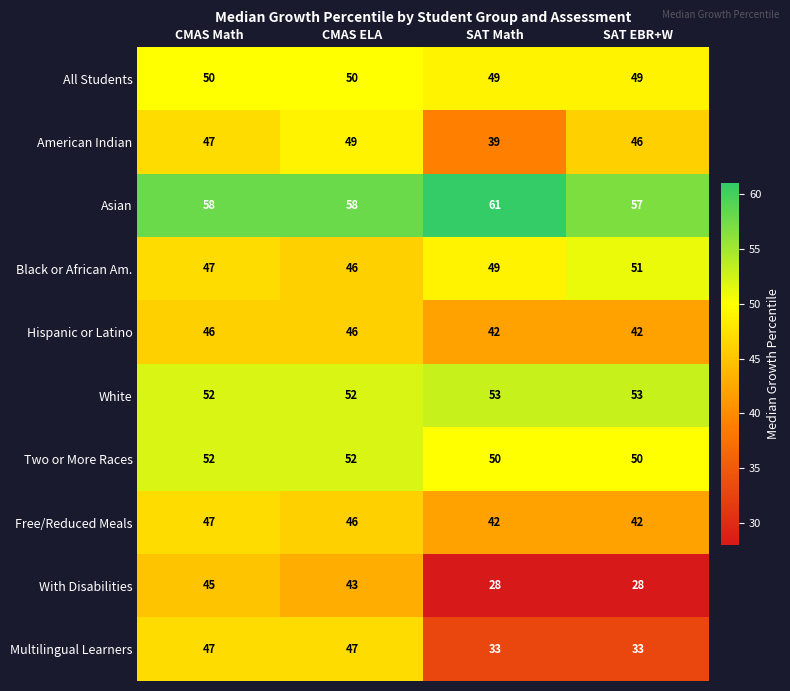

What is the spread (max minus min) of values at CMAS Math?

13